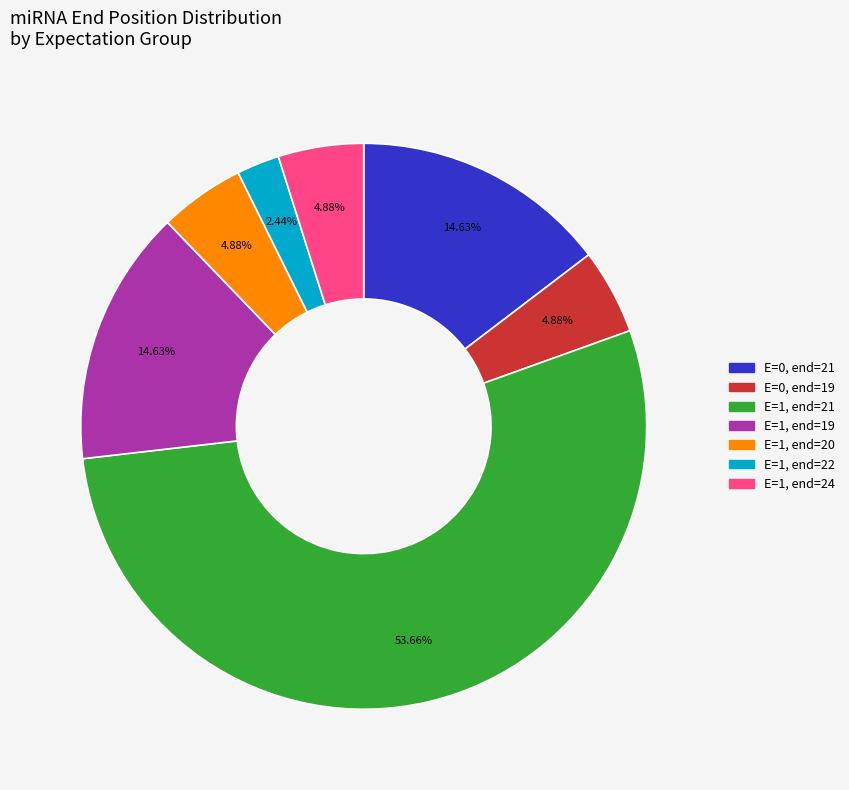

Does any single category account for the majority?

Yes